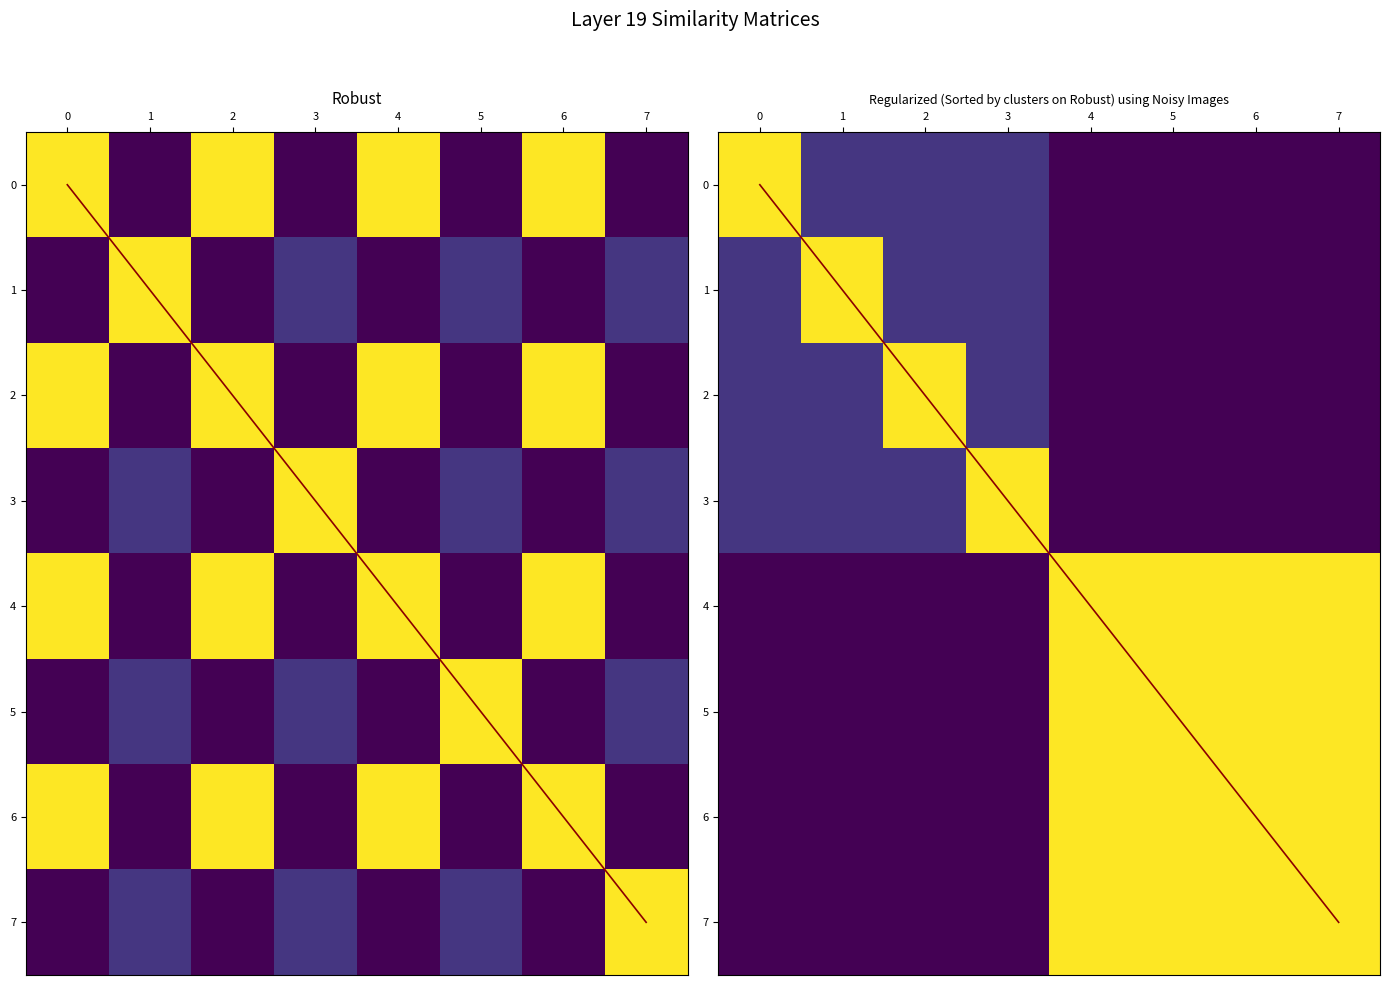

True or false: 7dc822f19045dde89924797baad3a9dbf2a368c has a value of -2 at direction.

False